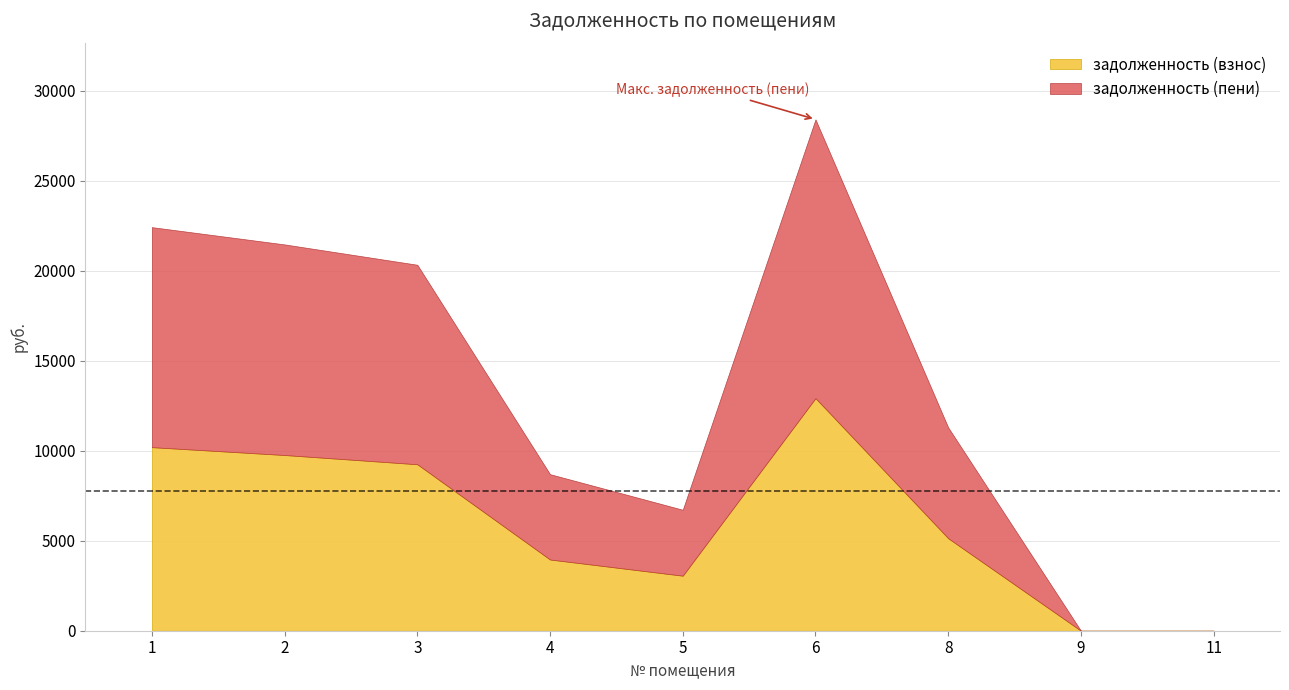

Rank the series by their average value, from lowest to highest.

задолженность (взнос), задолженность (пени)